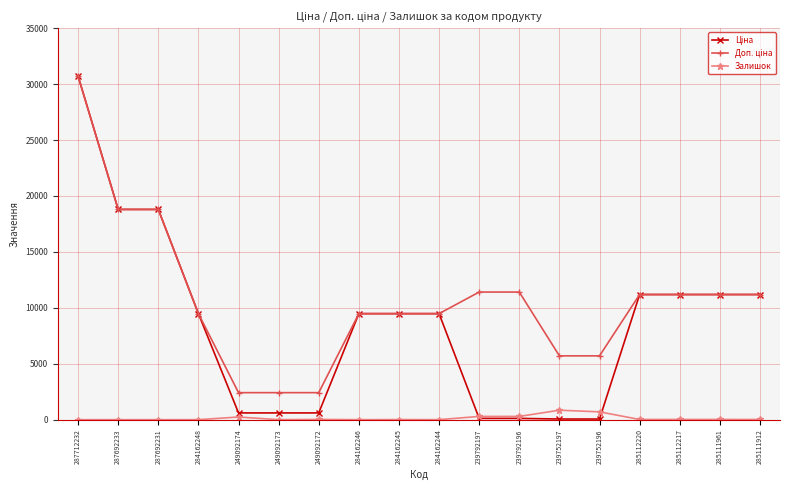

At which category is the sum across all series the highest?

287712232